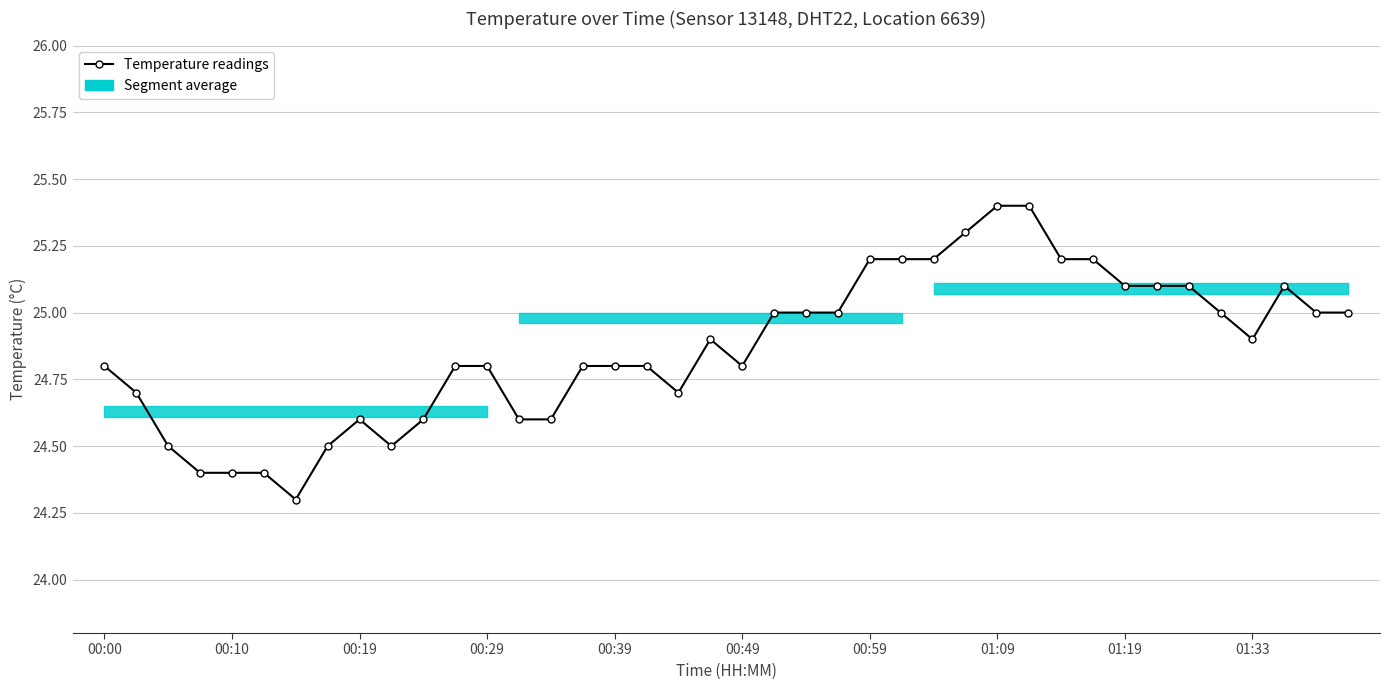

What is the value of the 17th point from the left?

24.8